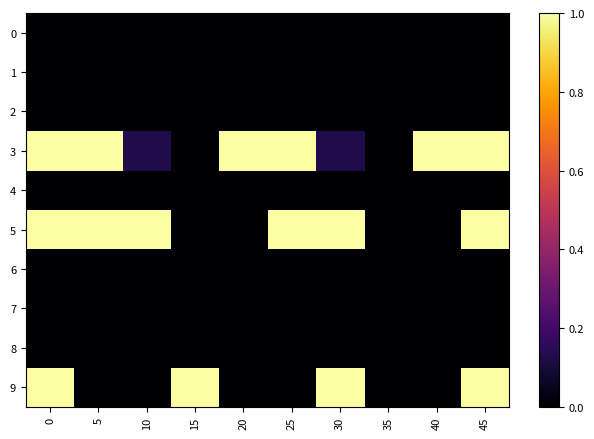

How many distinct data groups are displayed?

10